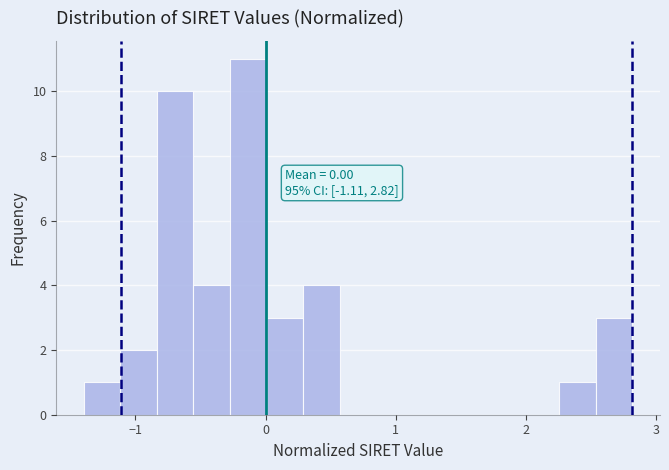

Around what value on the x-axis is the tallest bar? Give the approximate position of its centre, as read against the axis.

-0.1